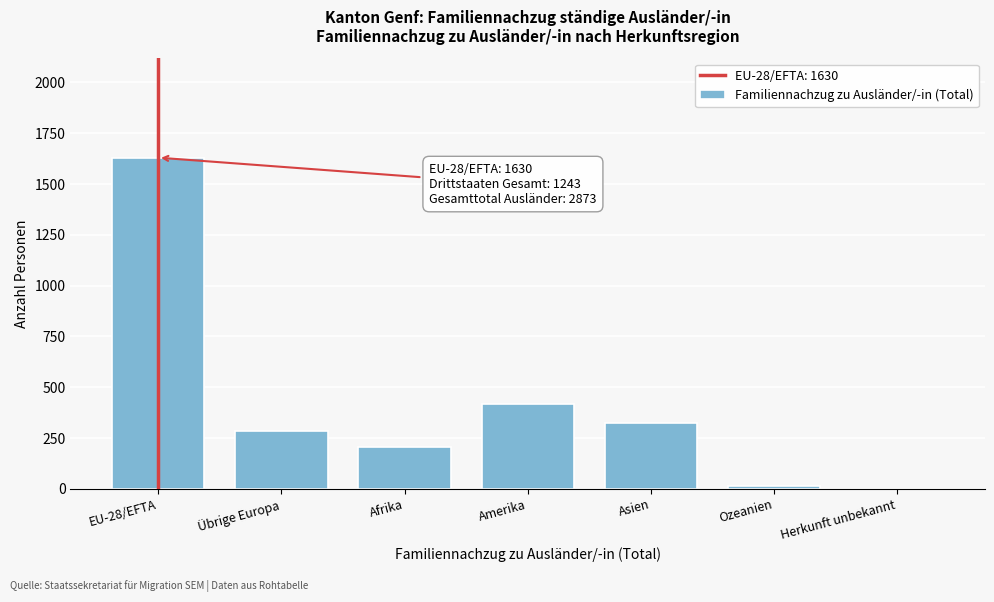

Reading right to left, extract all data points from this chart.

Herkunft unbekannt=0	Ozeanien=15	Asien=322	Amerika=417	Afrika=205	Übrige Europa=284	EU-28/EFTA=1630